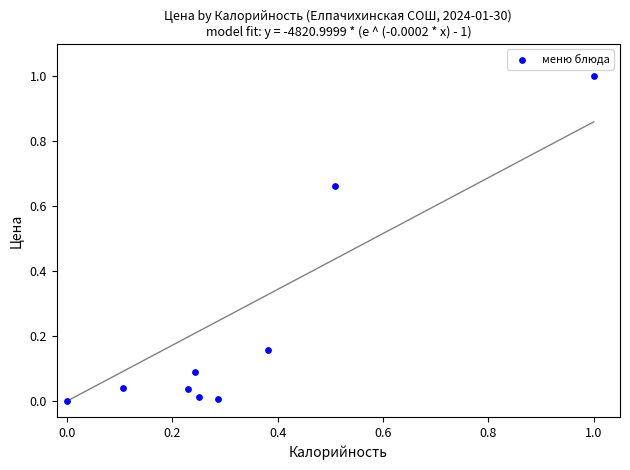

What is the average X value?

0.3